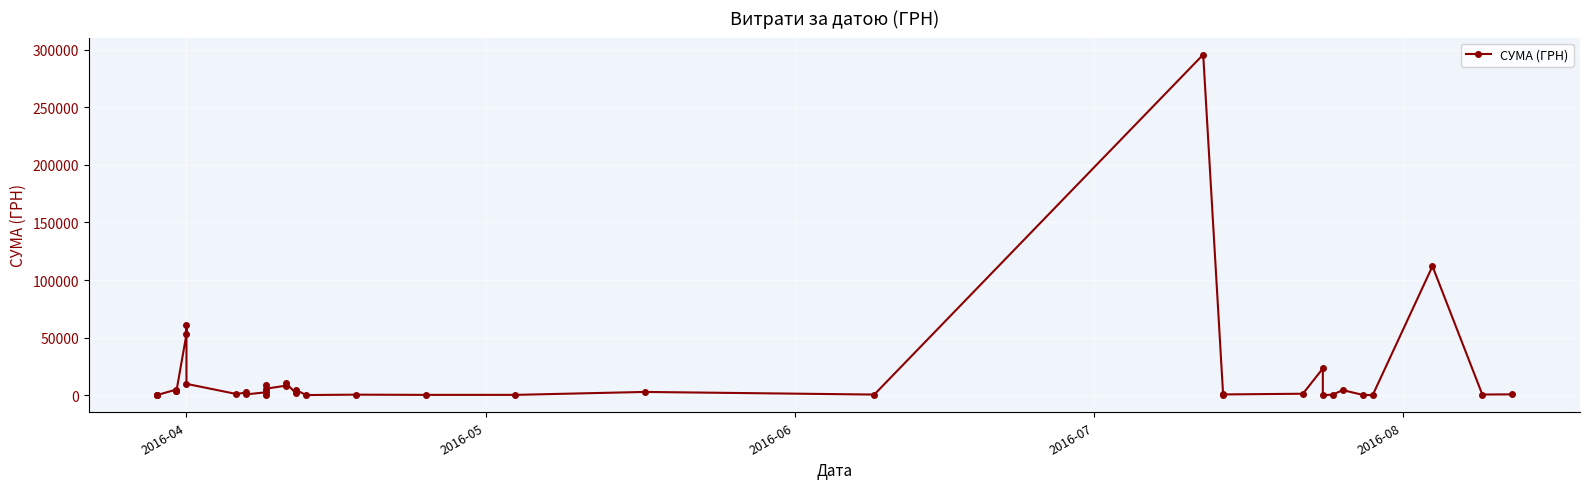

Is it true that the value at 14 is 150.0?

False